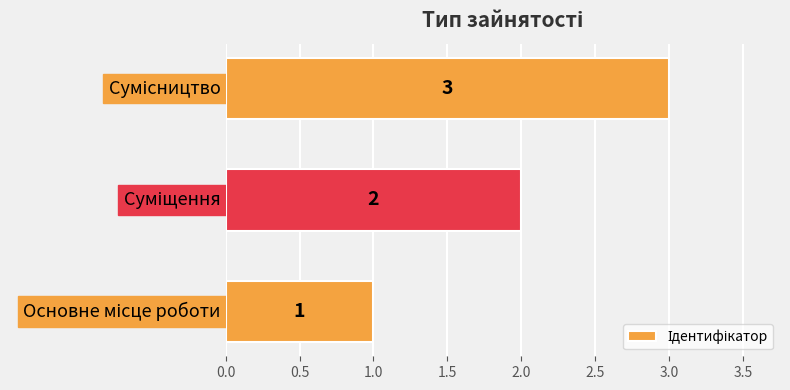

What is the maximum value shown in the chart?

3